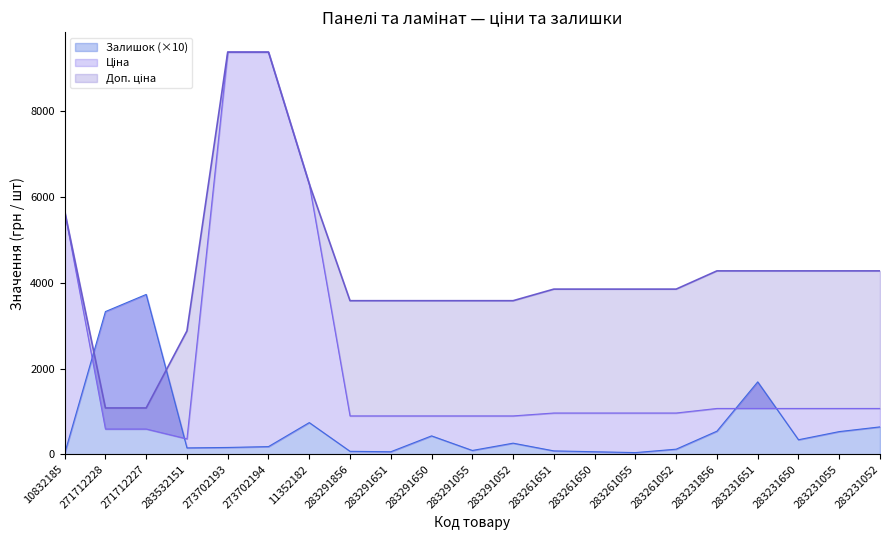

At which label is Залишок closest to 1875?

283231651